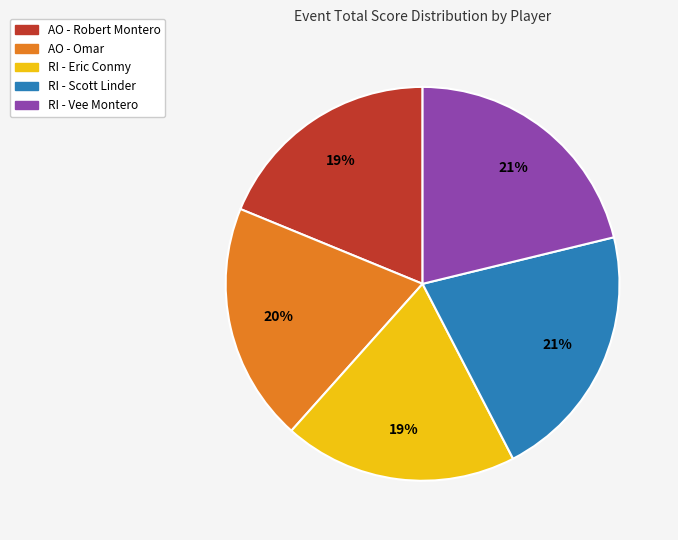

To the nearest percent, what is the difference between the largest and smallest slice percentages?

2%